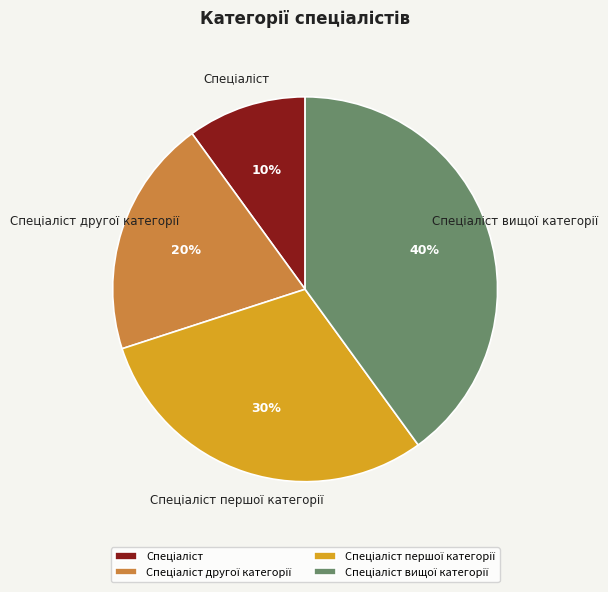

Does any single category account for the majority?

No